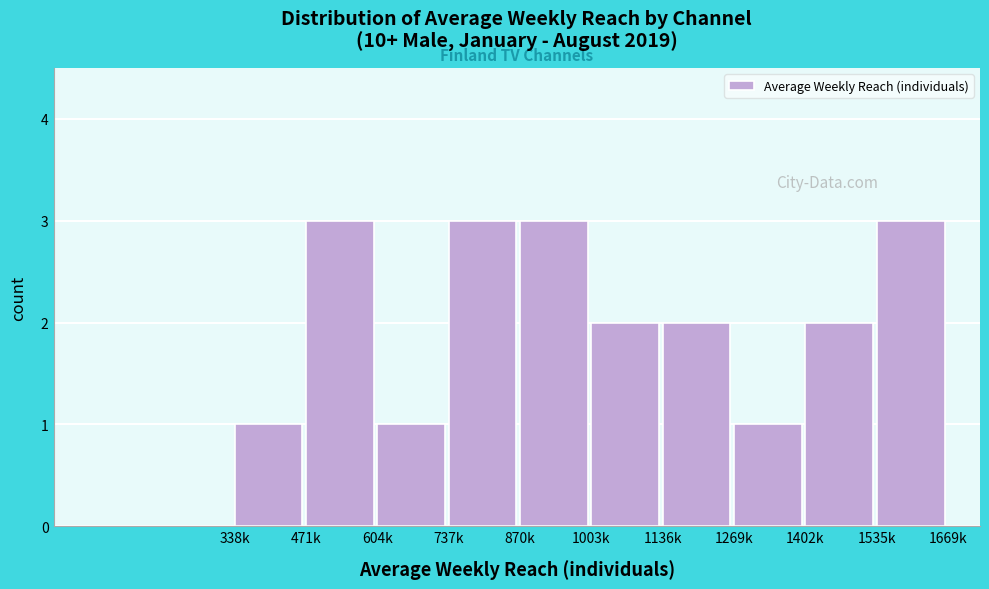

Reading left to right, extract all data points from this chart.

338k=1	471k=3	604k=1	737k=3	870k=3	1003k=2	1136k=2	1269k=1	1402k=2	1535k=3